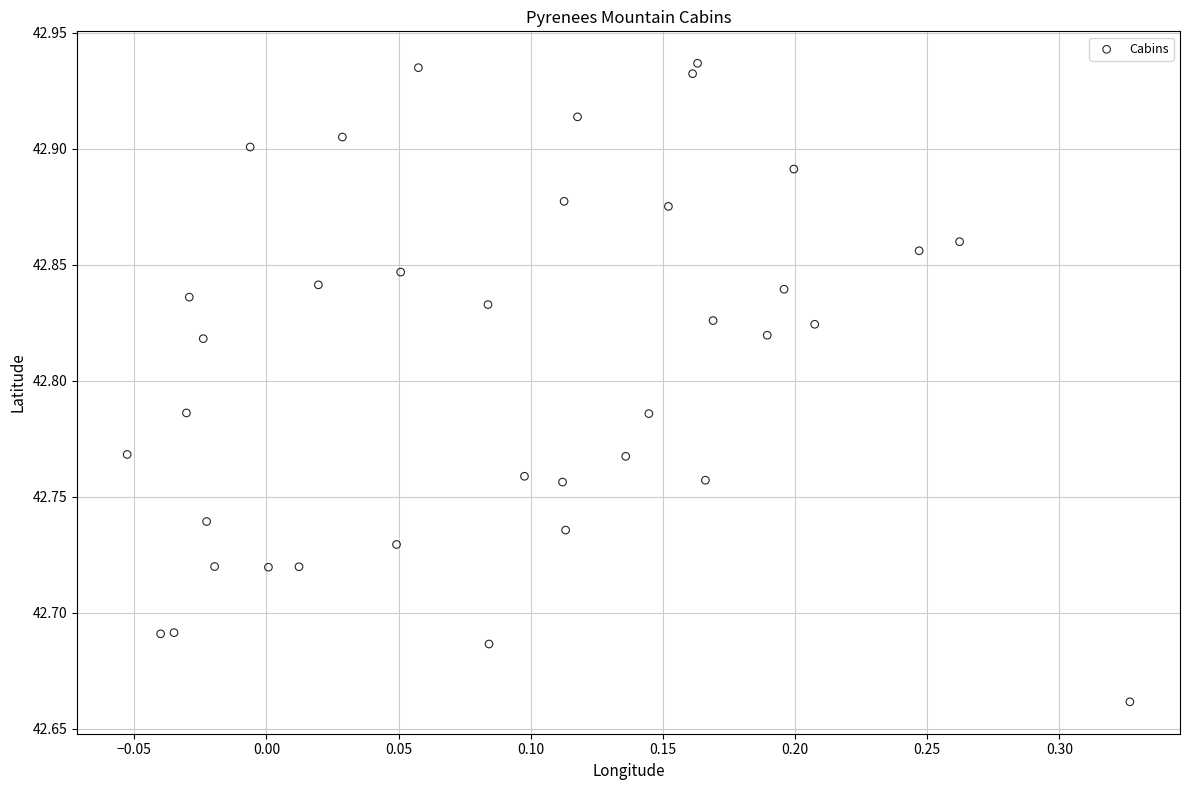

What is the range of X values (max minus min)?

0.4